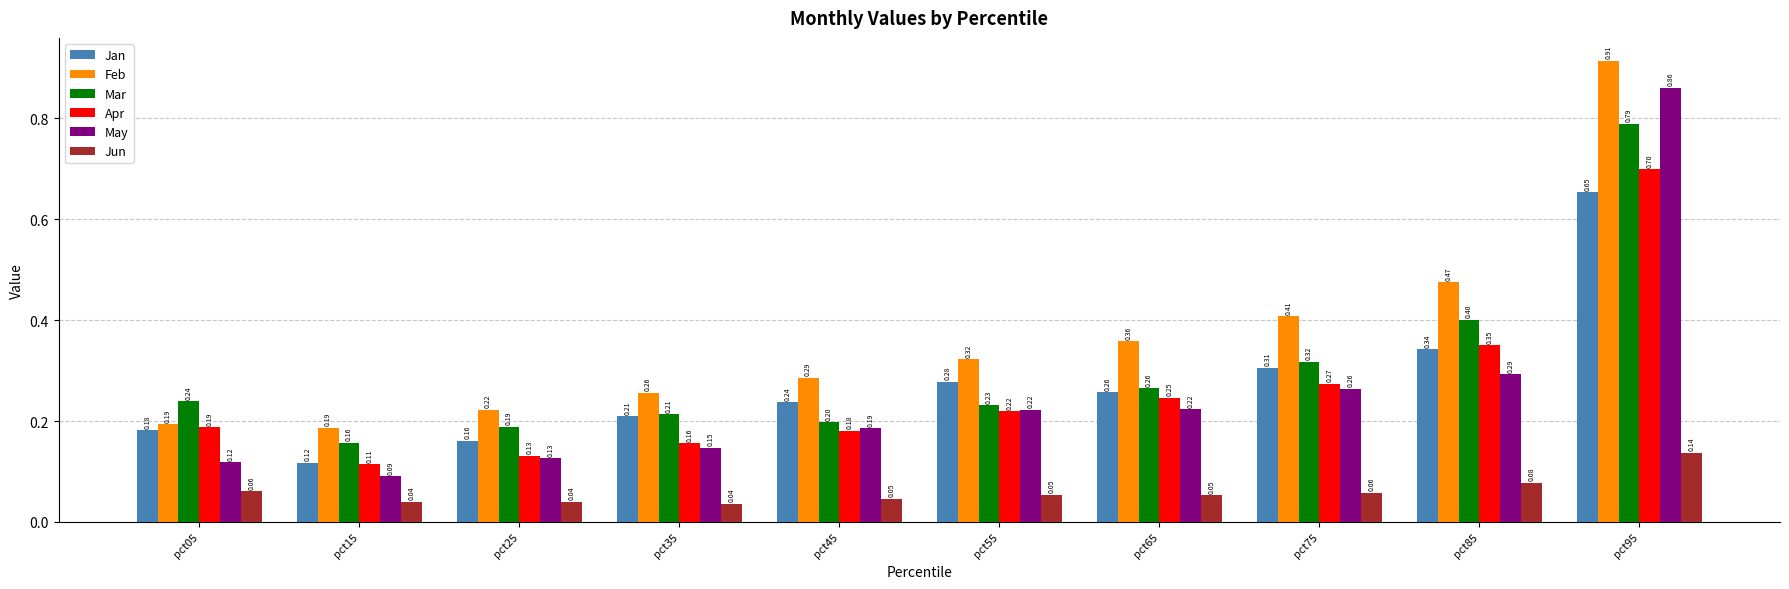

Is it true that Jan equals 0.1 at pct25?

False